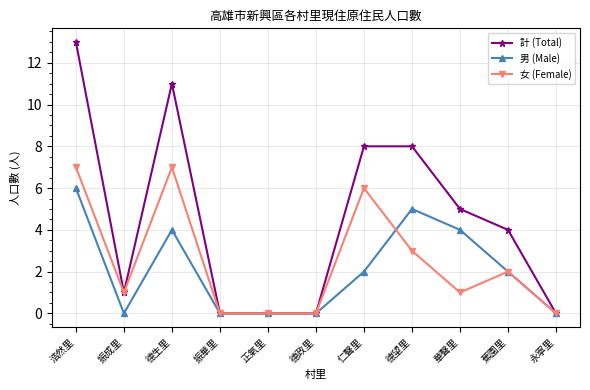

Which series has the largest range (max minus min)?

計 (Total)